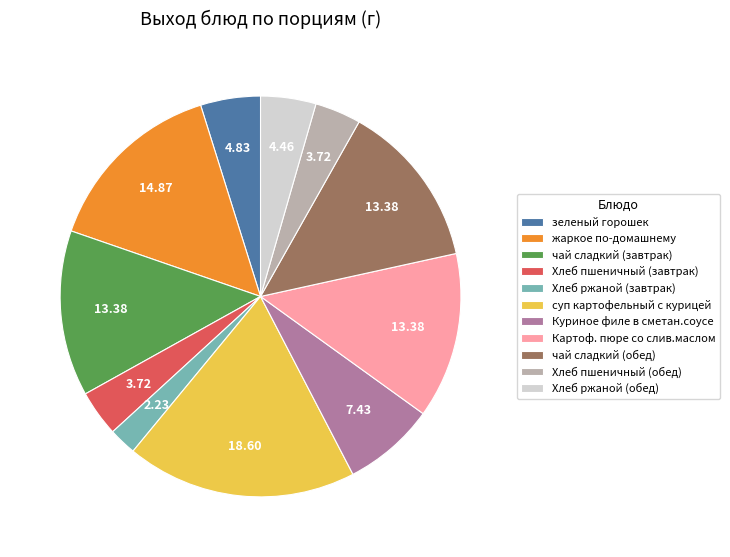

Combined, do Куриное филе в сметан.соусе and зеленый горошек account for over 50%?

No